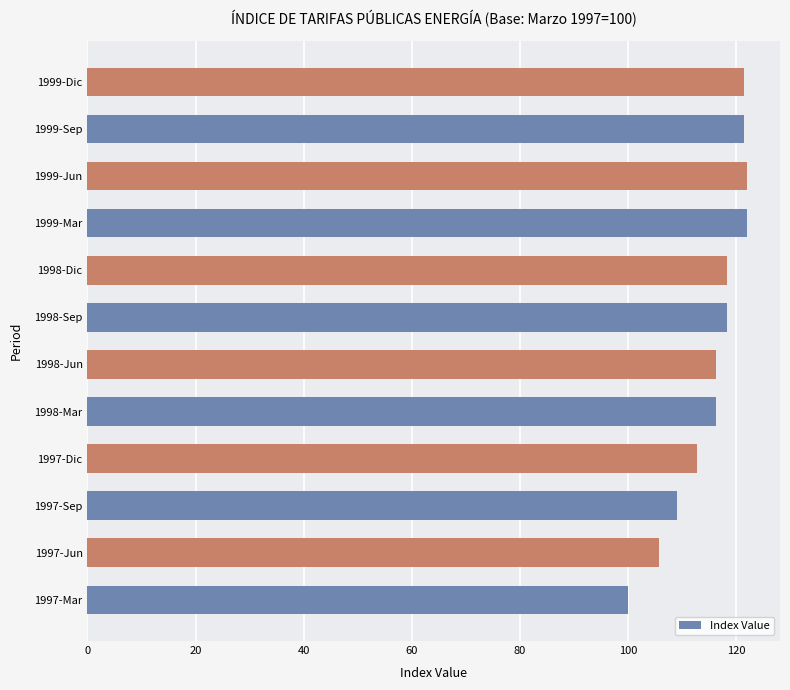

What is the change in value from 1997-Sep to 1999-Jun?

+13.0